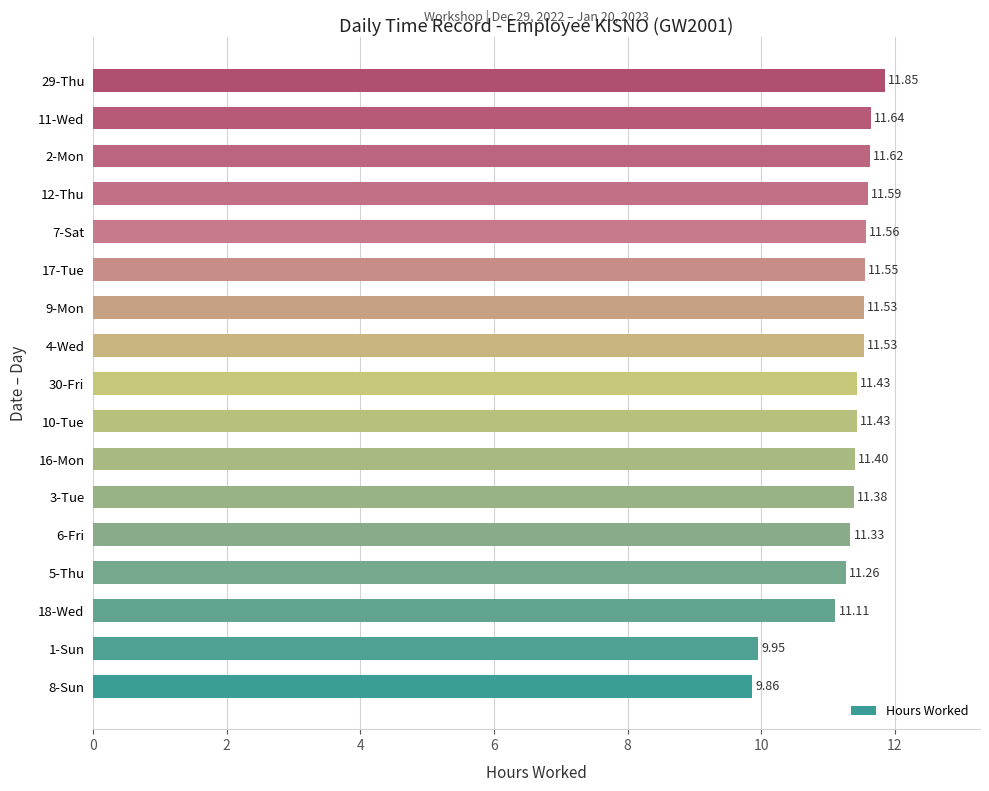

What is the change in value from 4-Wed to 12-Thu?

+0.1